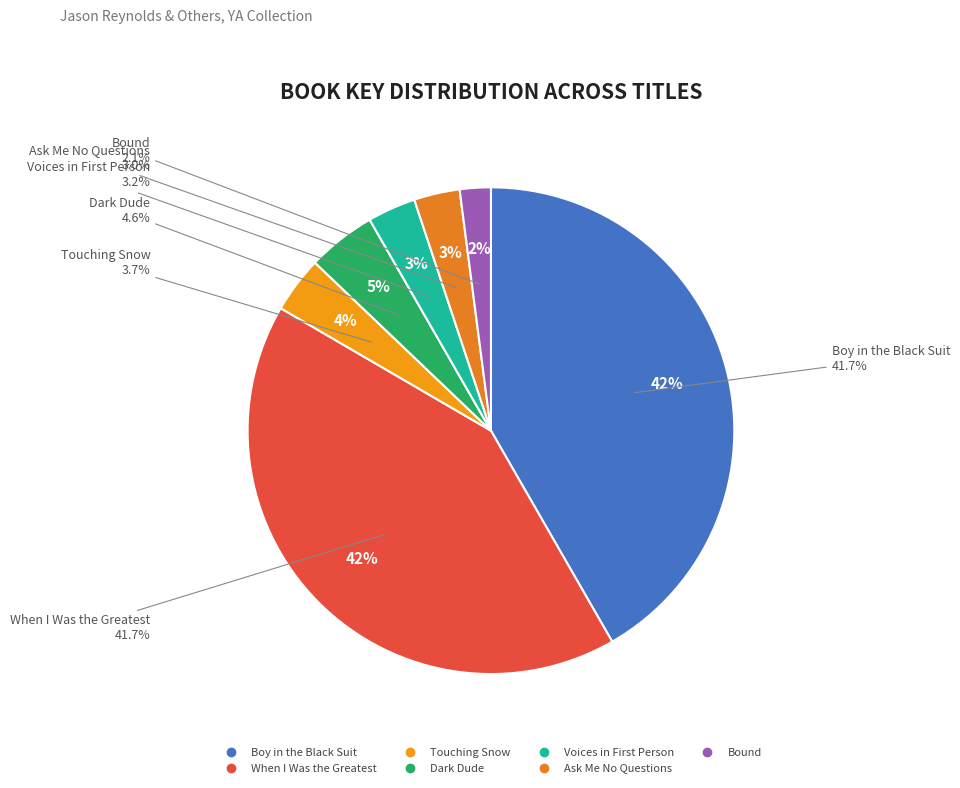

Rank the categories by value from highest to lowest.

Boy in the Black Suit, When I Was the Greatest, Dark Dude, Touching Snow, Voices in First Person, Ask Me No Questions, Bound